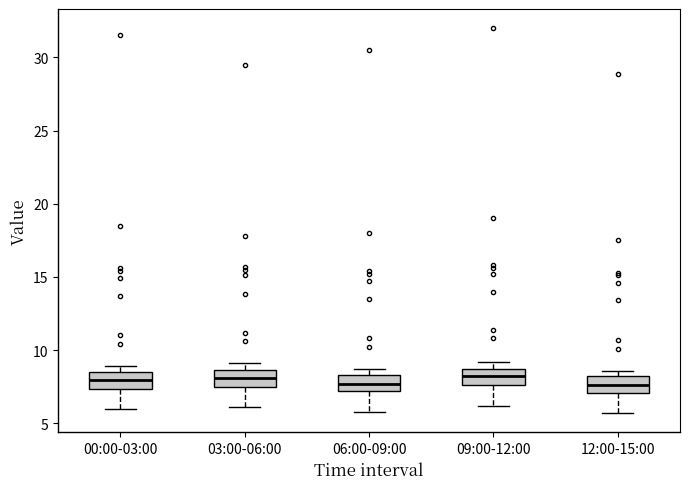

Reading left to right, read every box against the y-axis: the position of its median line, the range the box covers, and the ends of its whiskers. The values are not printed on the chart, so give them approximately, as read against the axis.

00:00-03:00: median 8.0, box 7.5 to 8.5, whiskers 6.0 to 9.0
03:00-06:00: median 8.0, box 7.5 to 8.5, whiskers 6.0 to 9.0
06:00-09:00: median 7.5, box 7.0 to 8.5, whiskers 6.0 to 8.5 (just above the box's upper edge)
09:00-12:00: median 8.0, box 7.5 to 8.5, whiskers 6.0 to 9.0
12:00-15:00: median 7.5, box 7.0 to 8.0, whiskers 5.5 to 8.5